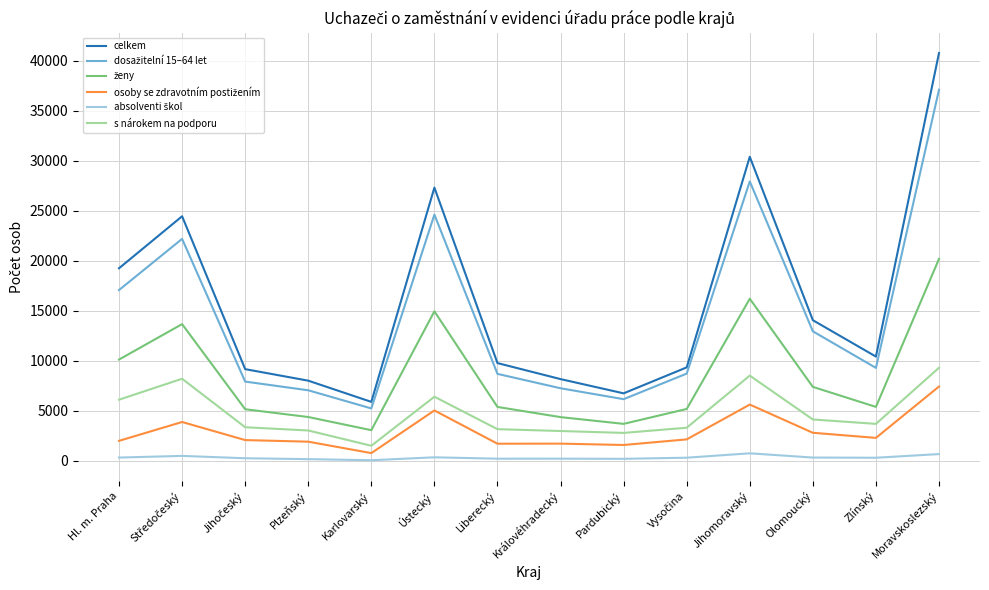

Is it true that s nárokem na podporu equals 3027 at Plzeňský?

True